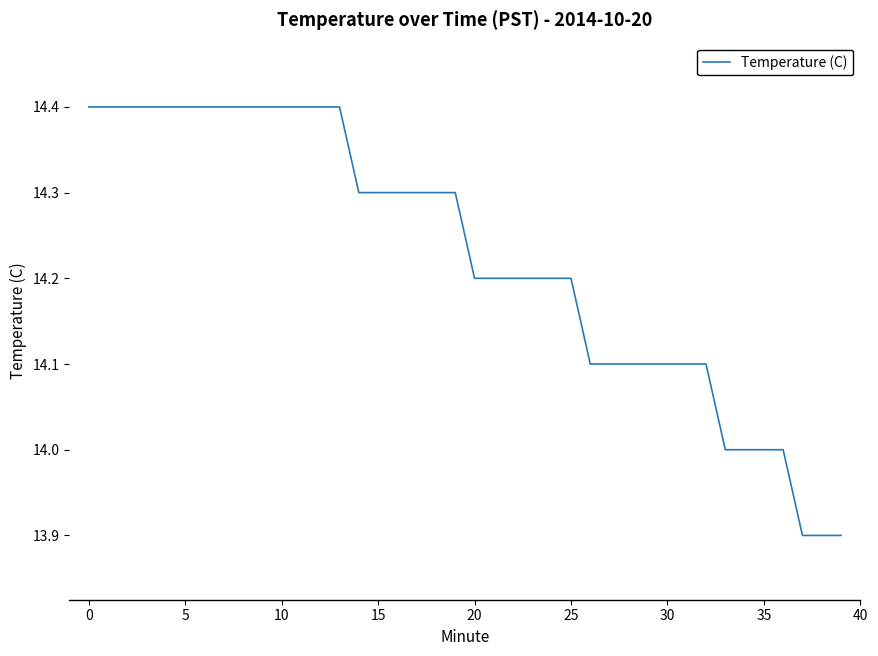

What is the minimum value shown in the chart?

13.9